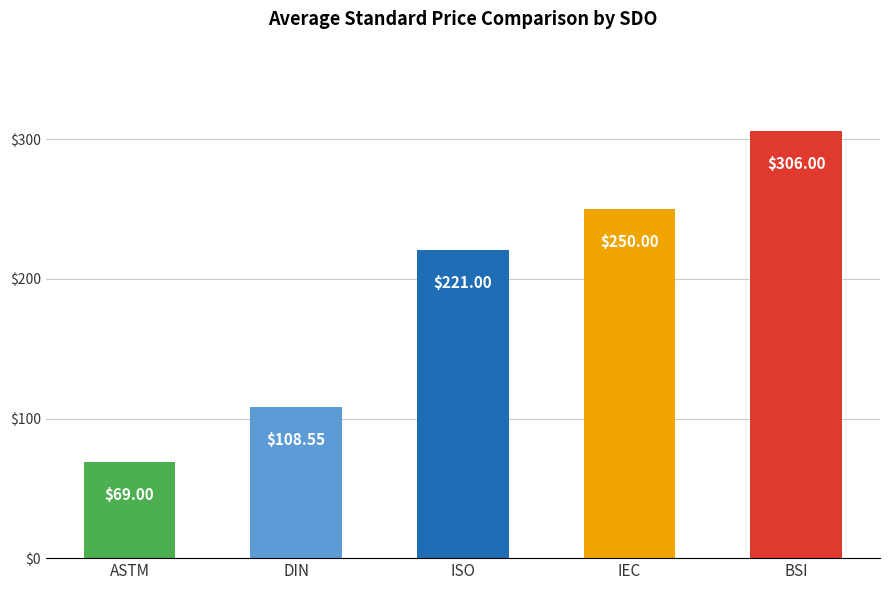

Is it true that the value at BSI is 306.0?

True